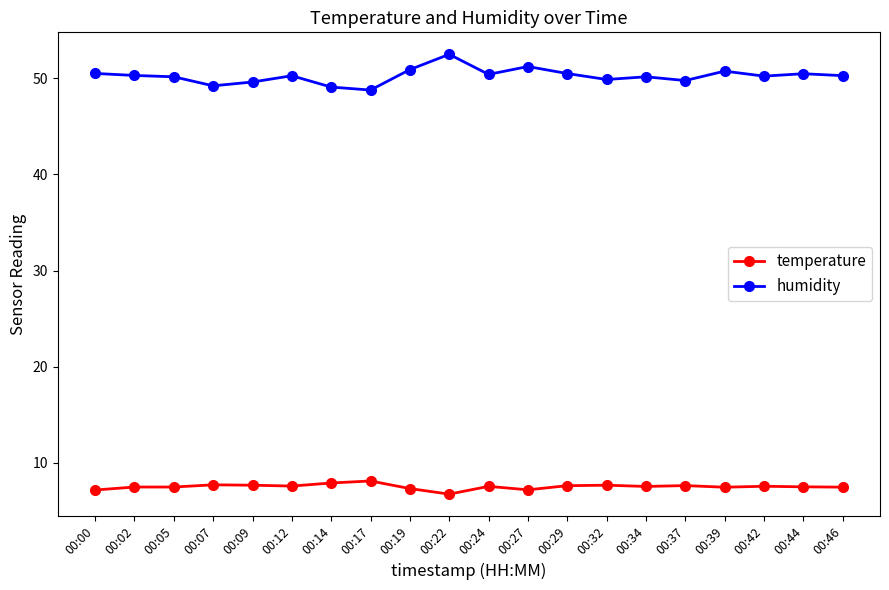

Does the chart have visible grid lines?

No